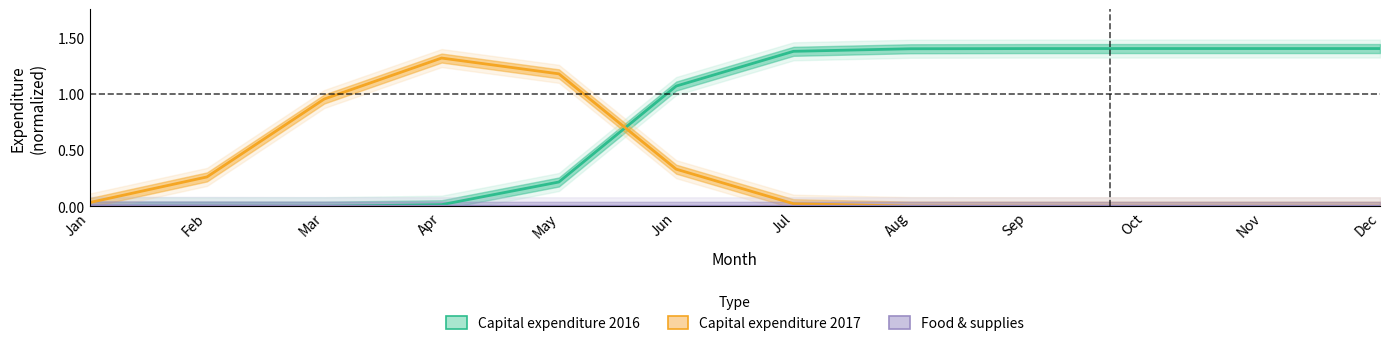

Reading left to right, what are all the values shown in this chart?

Capital expenditure 2016: 0.0	0.0	0.0	0.0	0.2	1.1	1.4	1.4	1.4	1.4	1.4	1.4
Capital expenditure 2017: 0.0	0.3	1.0	1.3	1.2	0.3	0.0	0.0	0.0	0.0	0.0	0.0
Food & supplies: 0.0	0.0	0.0	0.0	0.0	0.0	0.0	0.0	0.0	0.0	0.0	0.0